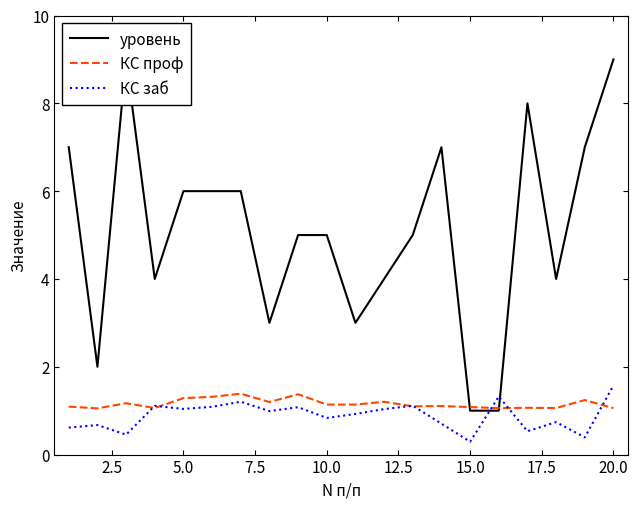

True or false: уровень has more than 1 points higher than both neighbors.

True